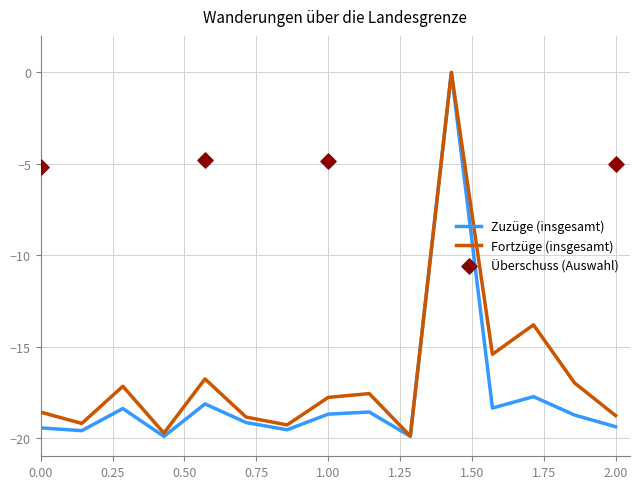

Is the value of Fortzüge (insgesamt) at 0.00 greater than the value of Zuzüge (insgesamt) at 2.00?

Yes